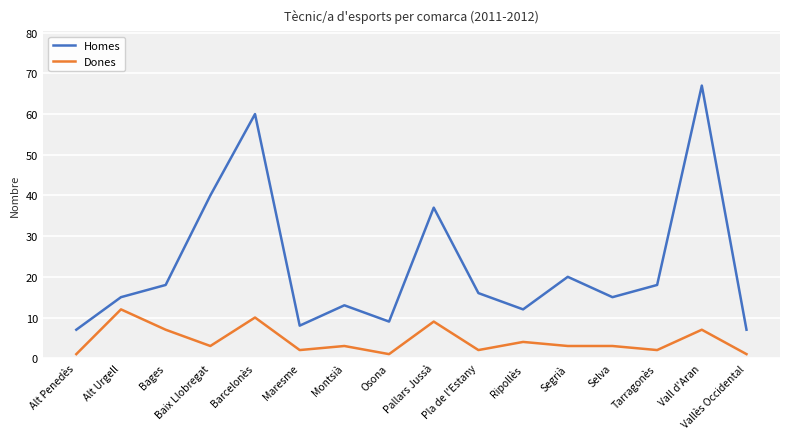

What position from the right is Alt Urgell?

15